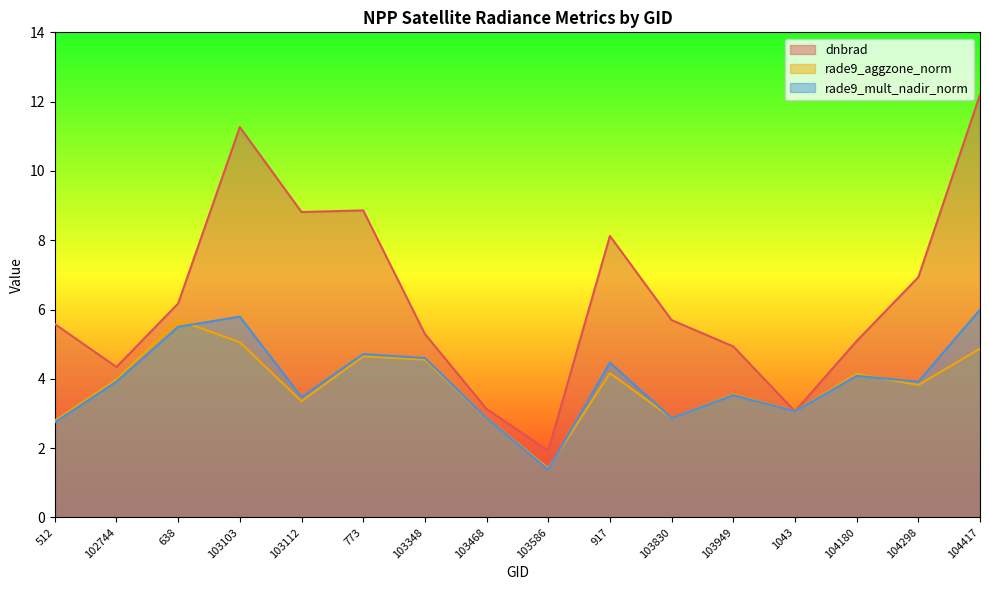

How many interior local peaks does the rade9_mult_nadir_norm series have?

5